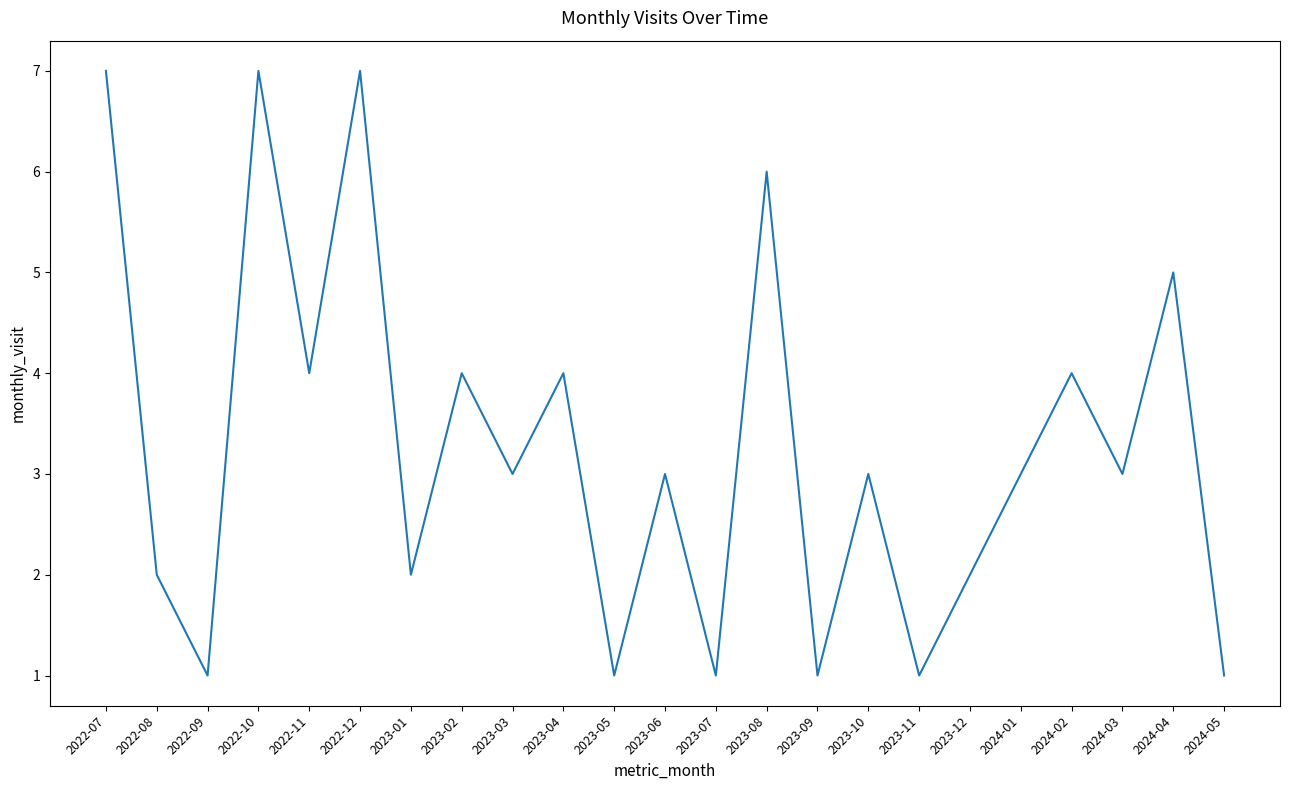

What position from the right is 2023-12?

6